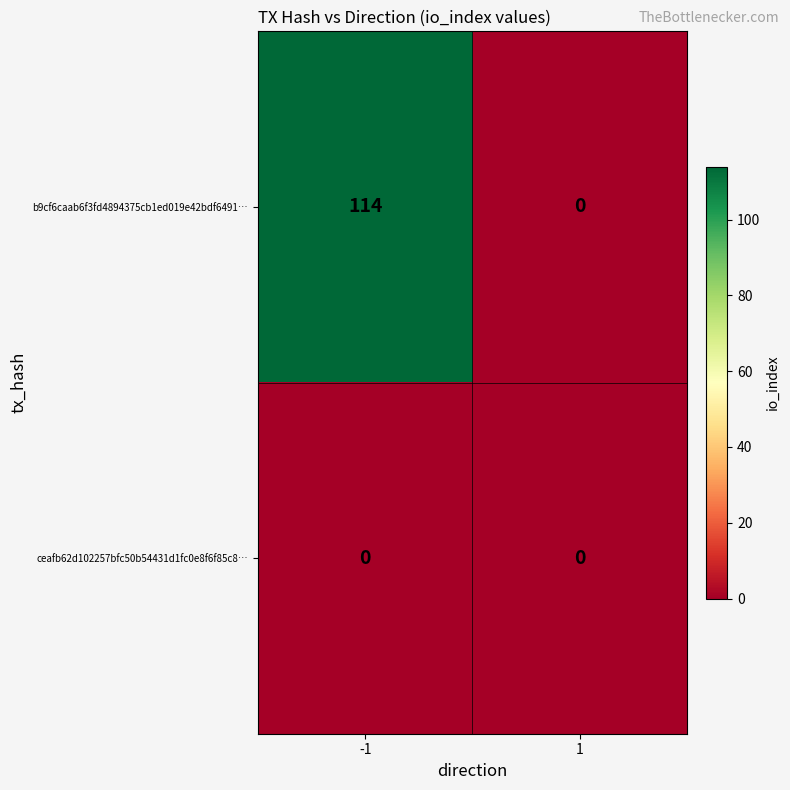

At which category is the sum across all series the highest?

-1